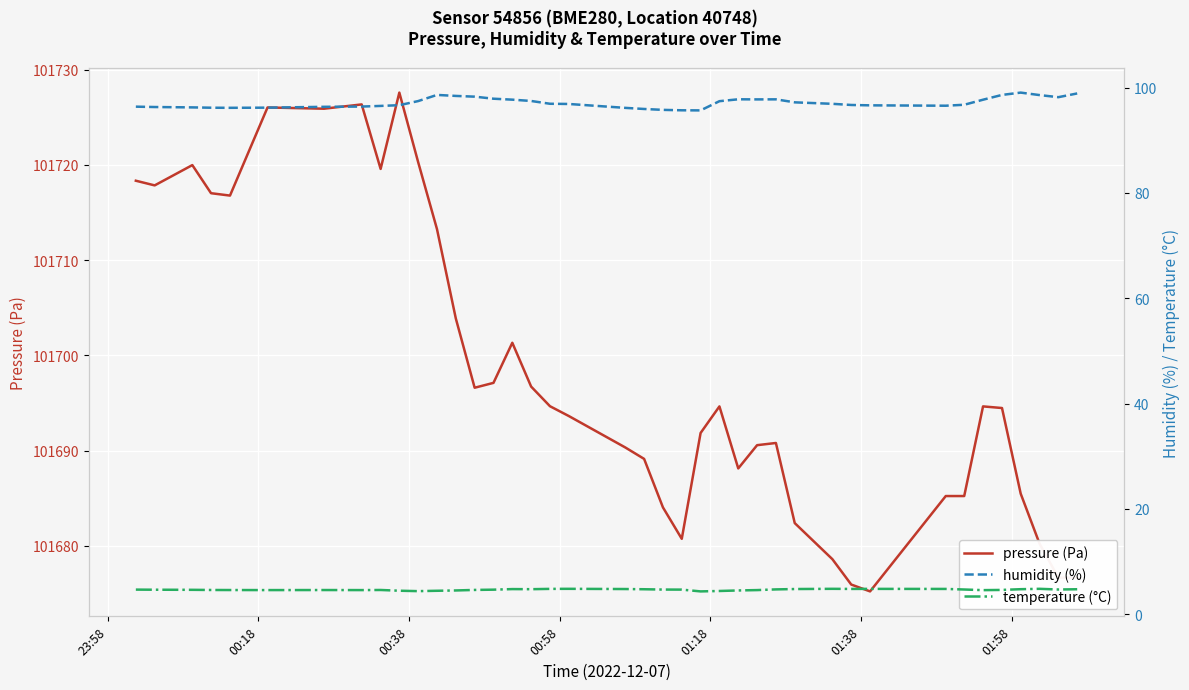

What are all the series names shown in the legend?

pressure (Pa), humidity (%), temperature (°C)